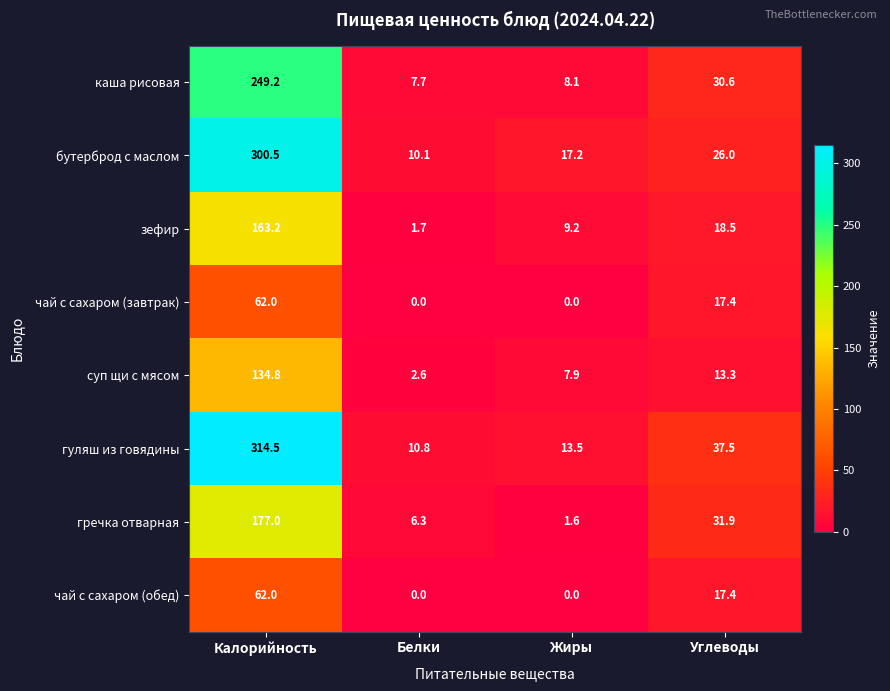

Between Калорийность and Белки, which series saw the biggest shift?

гуляш из говядины